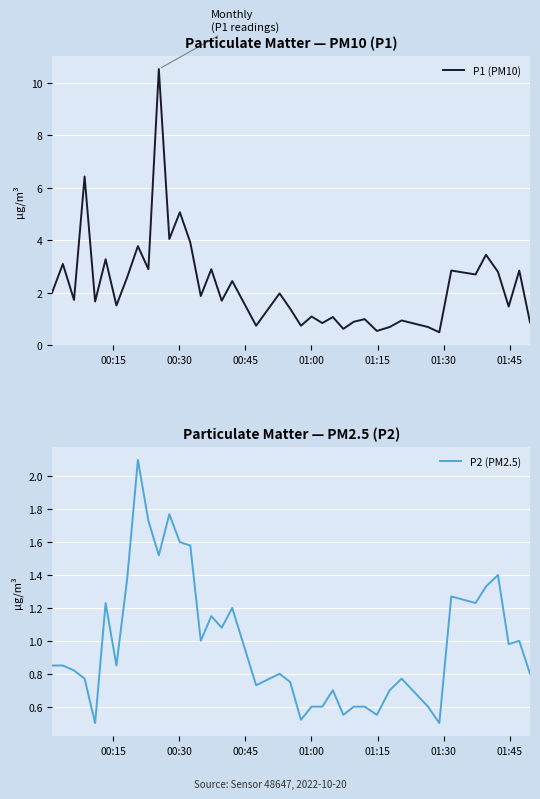

What is the lowest value of the P1 (PM10) series?

0.5